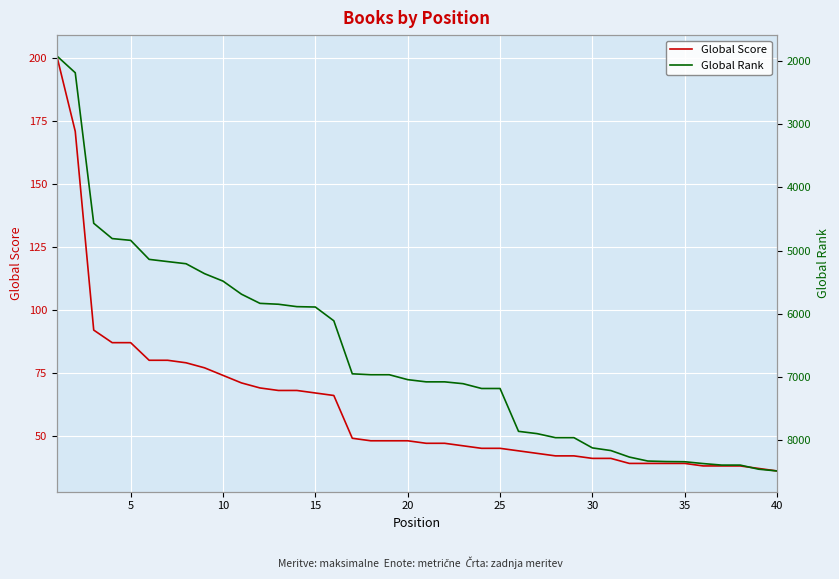

Is it true that Global Score equals 74 at 10?

True